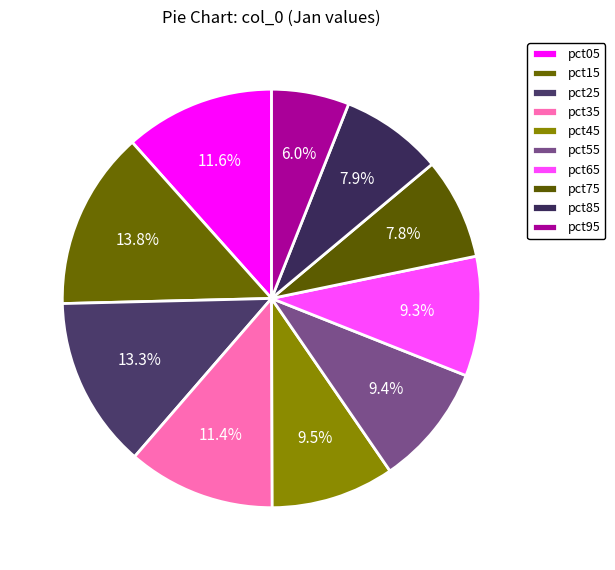

What percentage do pct45 and pct15 together represent?

23.3%